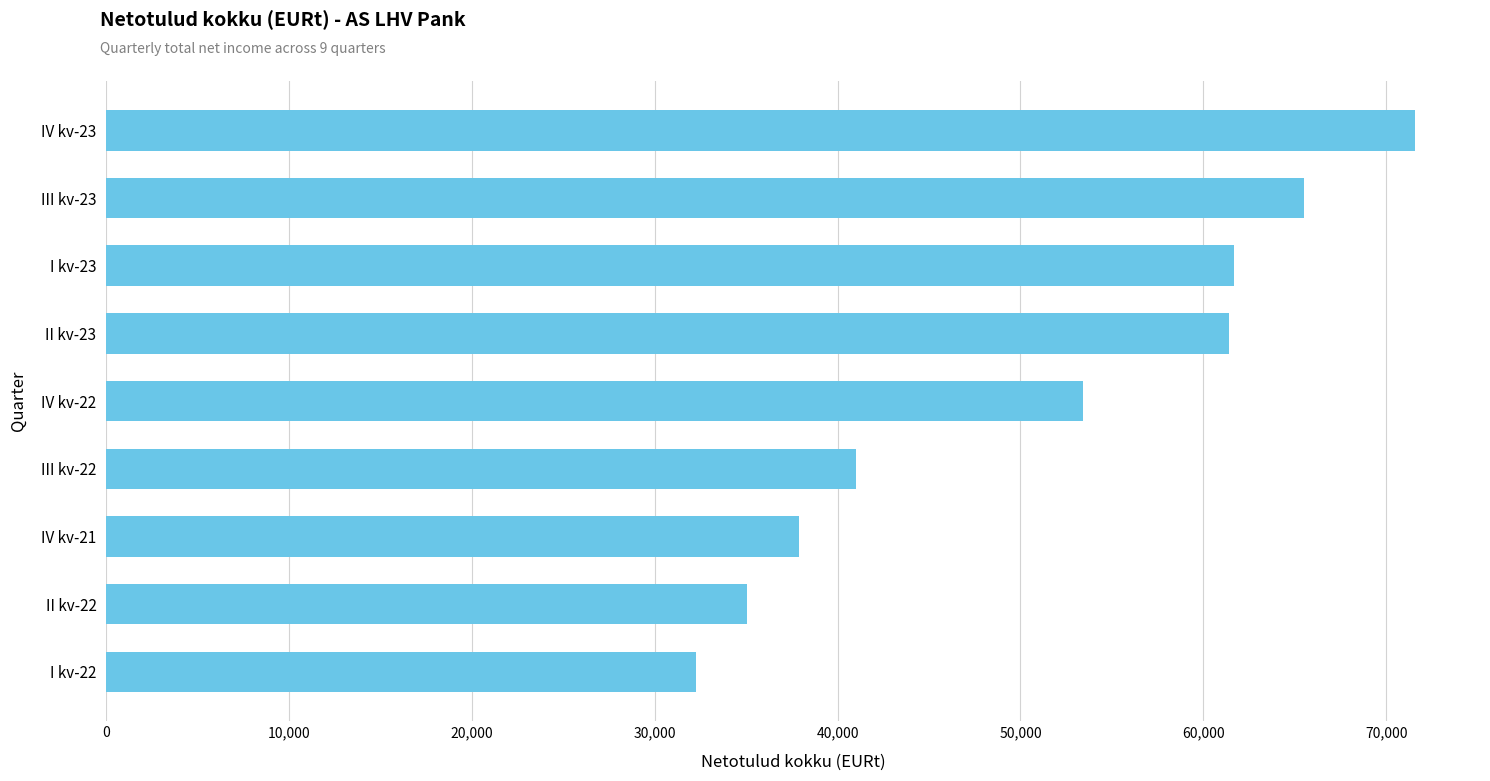

The value at IV kv-21 is 16380.8. True or false?

False